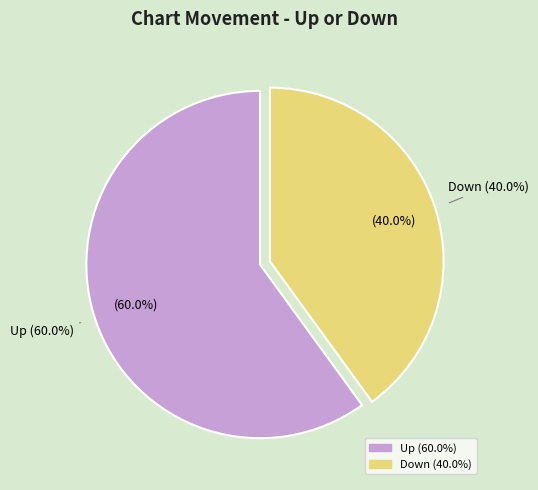

Which category has the biggest portion of the pie?

Up